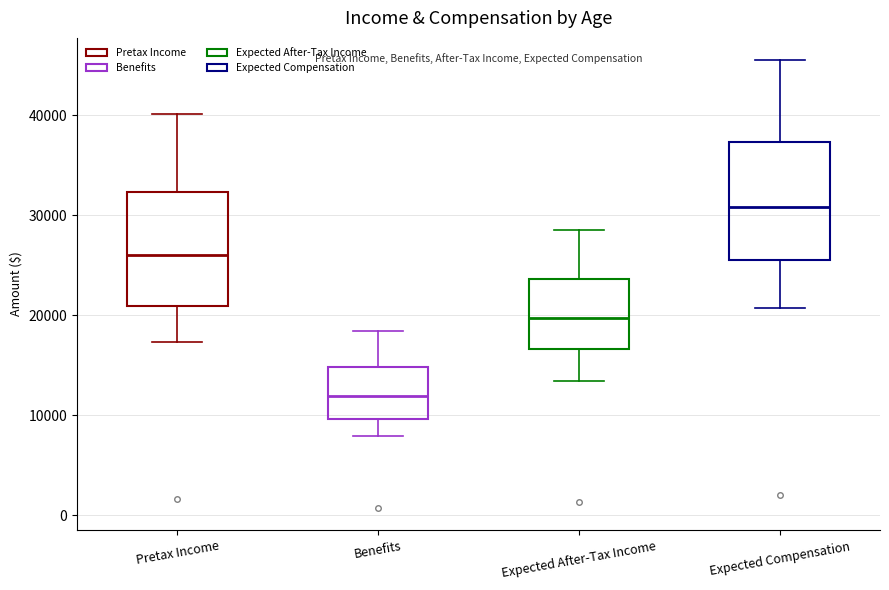

Which box has the highest median line?

Expected Compensation